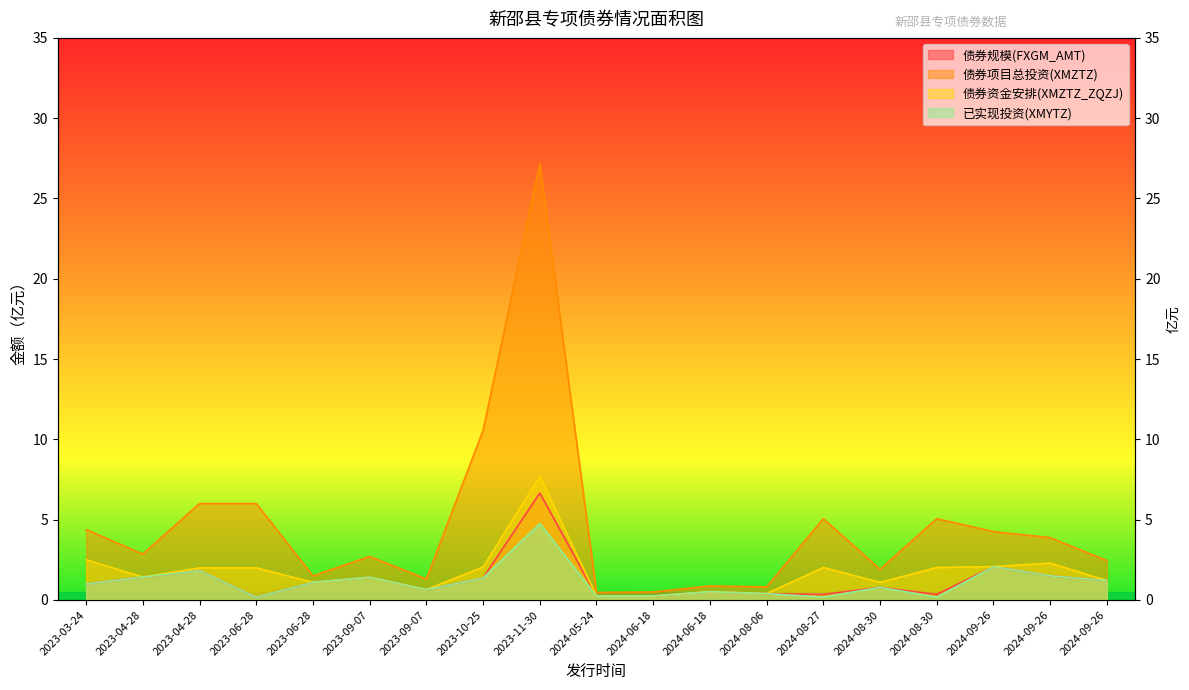

What is the highest value of the 已实现投资(XMYTZ) series?

4.8